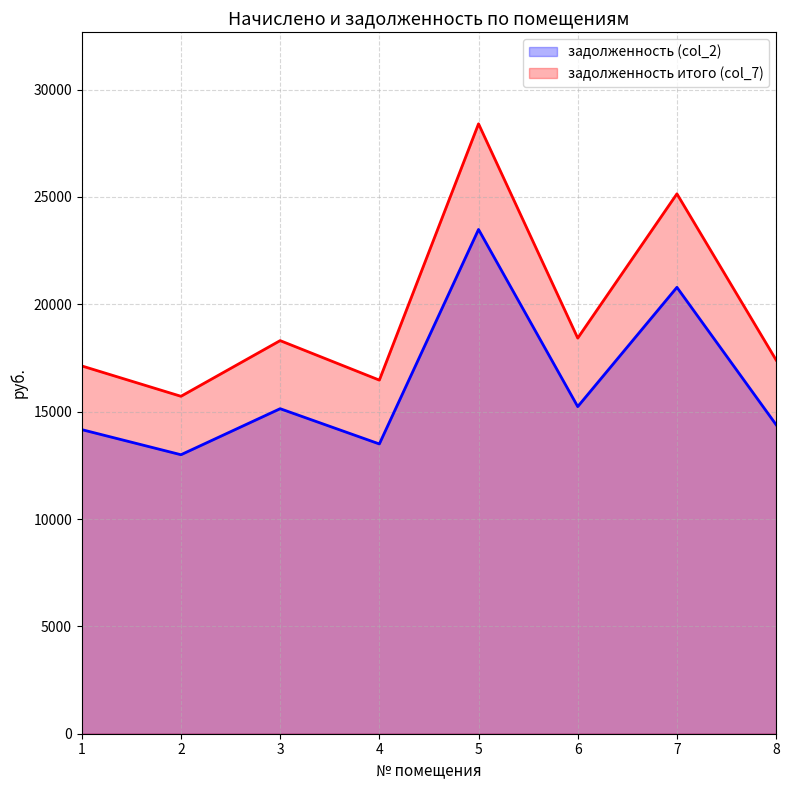

How many interior local valleys does the задолженность (col_2) series have?

3